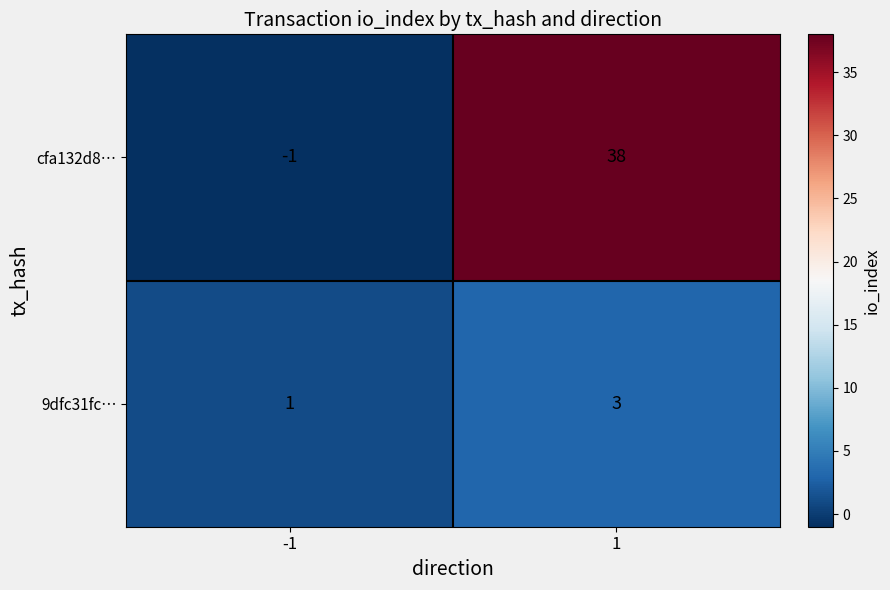

Which series has the largest range (max minus min)?

cfa132d8…